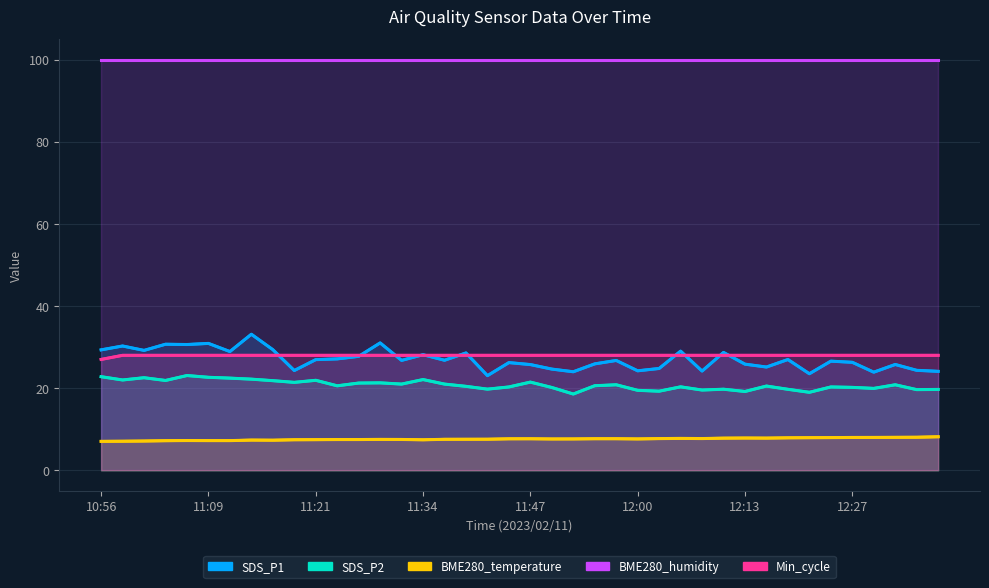

Count the number of categories in the chart.

40